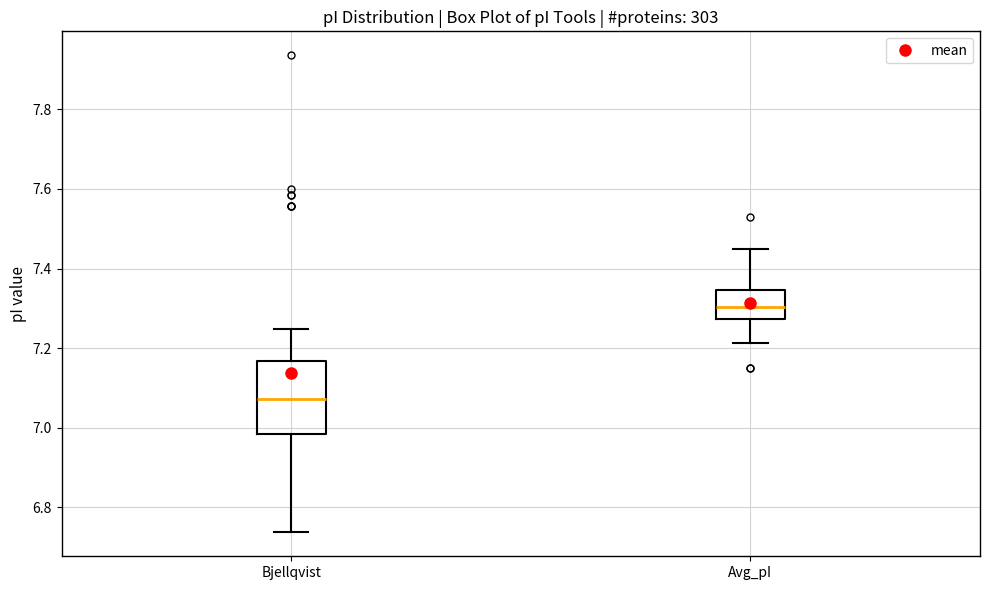

Reading left to right, read every box against the y-axis: the position of its median line, the range the box covers, and the ends of its whiskers. The values are not printed on the chart, so give them approximately, as read against the axis.

Bjellqvist: median 7.08, box 6.98 to 7.16, whiskers 6.74 to 7.24
Avg_pI: median 7.30, box 7.28 to 7.34, whiskers 7.22 to 7.44